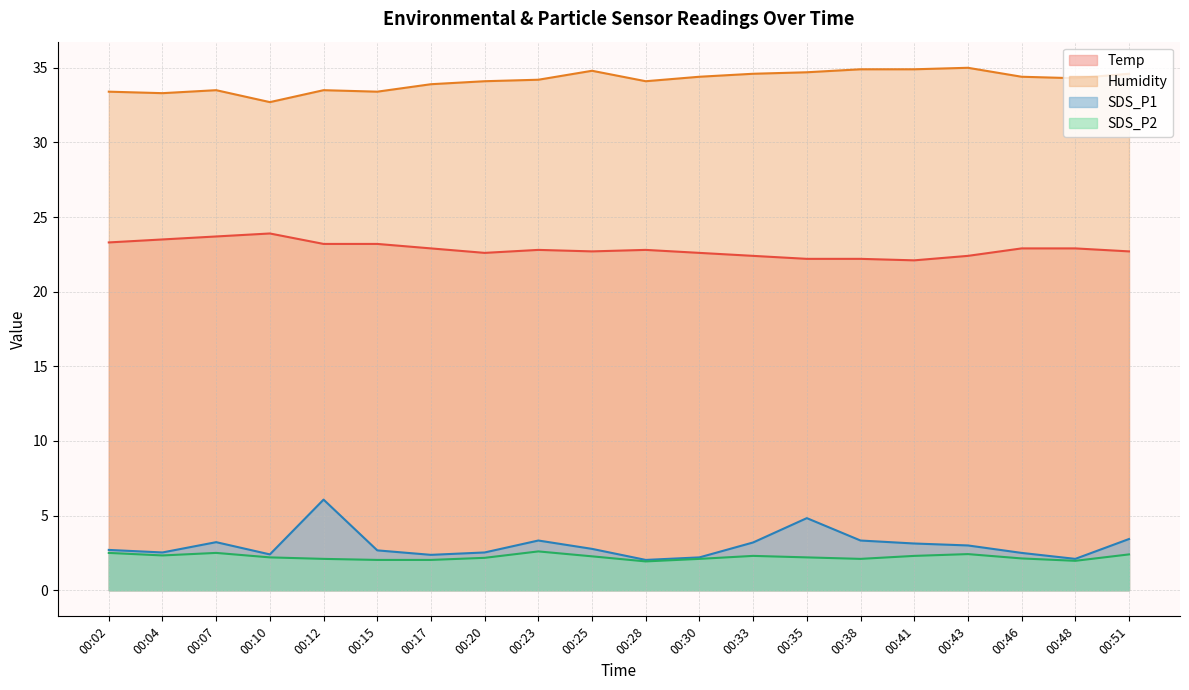

Reading left to right, what are all the values shown in this chart?

Temp: 00:02=23.3	00:04=23.5	00:07=23.7	00:10=23.9	00:12=23.2	00:15=23.2	00:17=22.9	00:20=22.6	00:23=22.8	00:25=22.7	00:28=22.8	00:30=22.6	00:33=22.4	00:35=22.2	00:38=22.2	00:41=22.1	00:43=22.4	00:46=22.9	00:48=22.9	00:51=22.7
Humidity: 00:02=33.4	00:04=33.3	00:07=33.5	00:10=32.7	00:12=33.5	00:15=33.4	00:17=33.9	00:20=34.1	00:23=34.2	00:25=34.8	00:28=34.1	00:30=34.4	00:33=34.6	00:35=34.7	00:38=34.9	00:41=34.9	00:43=35.0	00:46=34.4	00:48=34.3	00:51=34.6
SDS_P1: 00:02=2.7	00:04=2.5	00:07=3.2	00:10=2.4	00:12=6.1	00:15=2.7	00:17=2.4	00:20=2.5	00:23=3.3	00:25=2.8	00:28=2.0	00:30=2.2	00:33=3.2	00:35=4.8	00:38=3.3	00:41=3.1	00:43=3.0	00:46=2.5	00:48=2.1	00:51=3.4
SDS_P2: 00:02=2.5	00:04=2.3	00:07=2.5	00:10=2.2	00:12=2.1	00:15=2.0	00:17=2.0	00:20=2.2	00:23=2.6	00:25=2.3	00:28=1.9	00:30=2.1	00:33=2.3	00:35=2.2	00:38=2.1	00:41=2.3	00:43=2.4	00:46=2.1	00:48=2.0	00:51=2.4